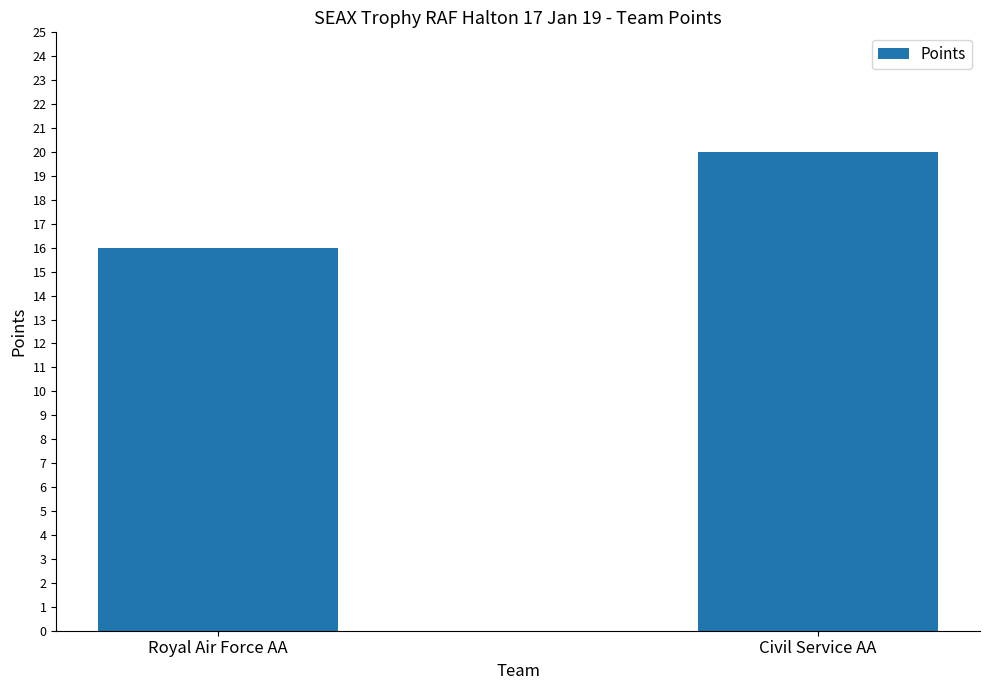

Rank the categories by value from highest to lowest.

Civil Service AA, Royal Air Force AA